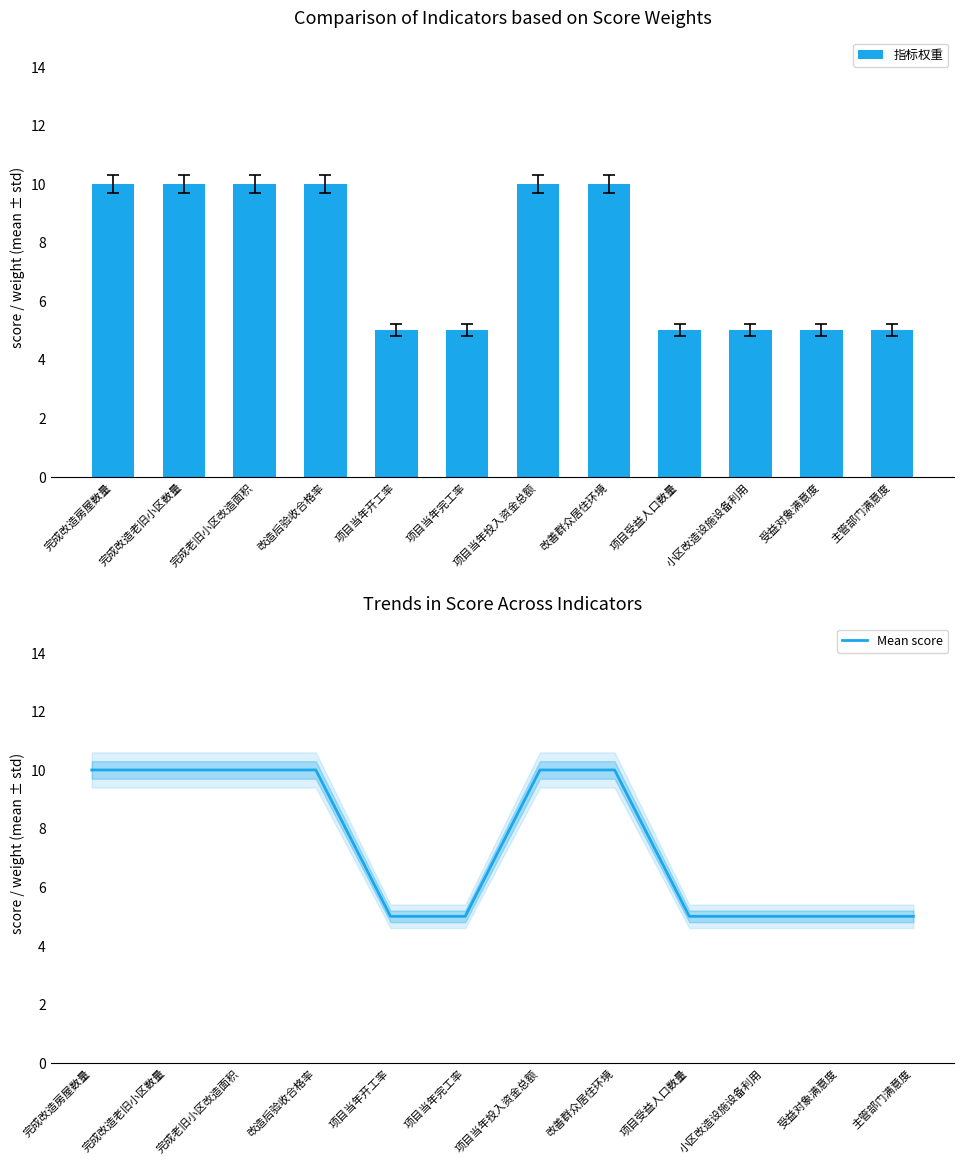

At which label does Mean score reach its minimum?

项目当年开工率